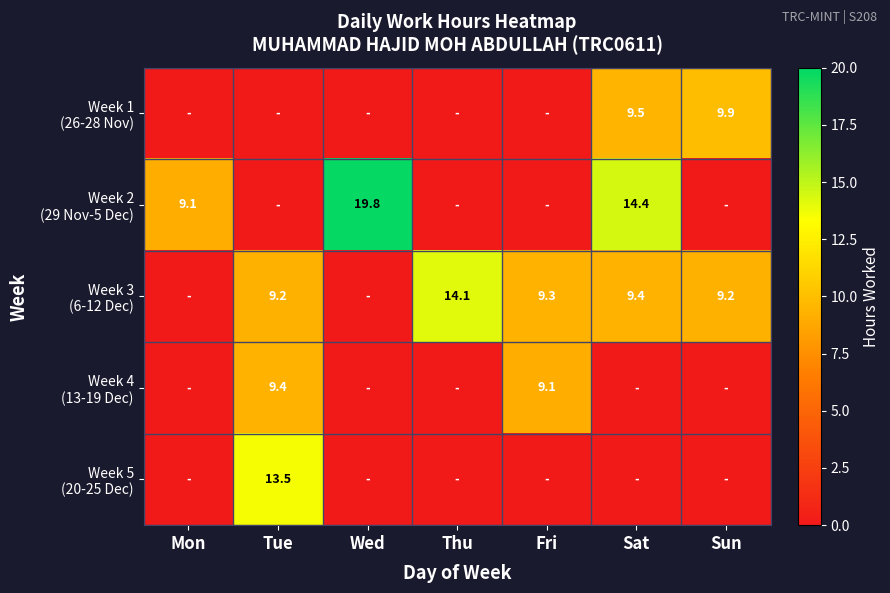

What is the difference between the maximum and second lowest values in the Week 5 (20-25 Dec) series?

13.5